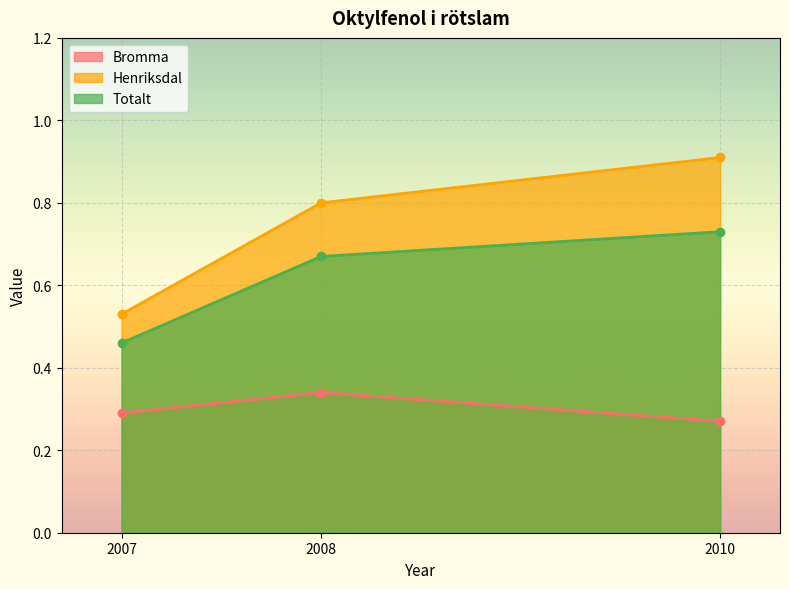

Reading left to right, list all the values displayed in this chart.

Bromma: 2007=0.3	2008=0.3	2010=0.3
Henriksdal: 2007=0.5	2008=0.8	2010=0.9
Totalt: 2007=0.5	2008=0.7	2010=0.7